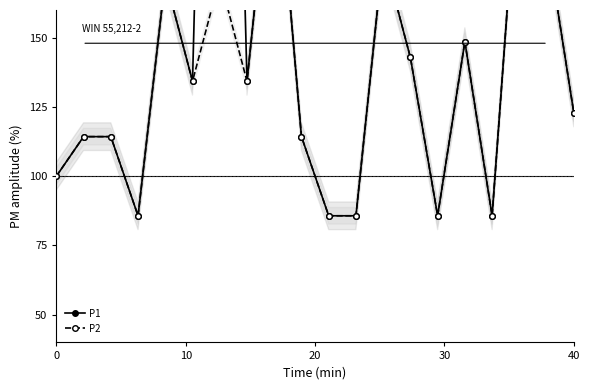

What is the minimum value shown in the chart?

85.7